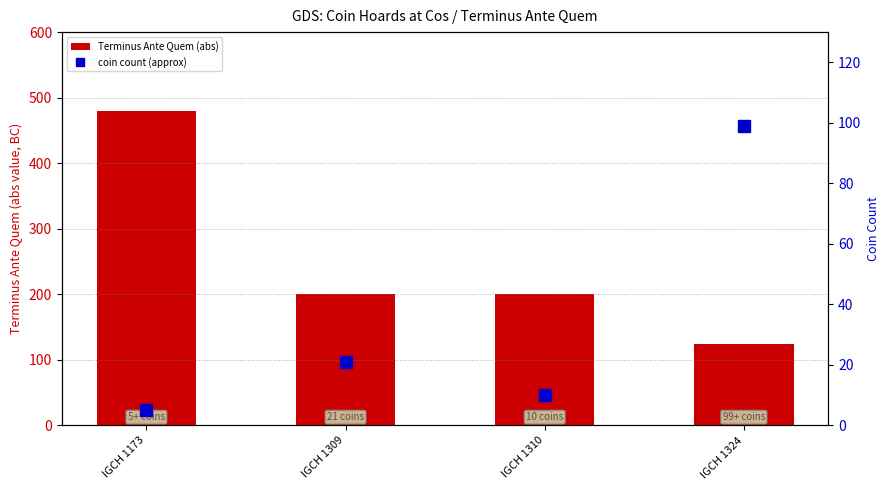

True or false: coin count (approx) has a value of 33 at IGCH 1309.

False